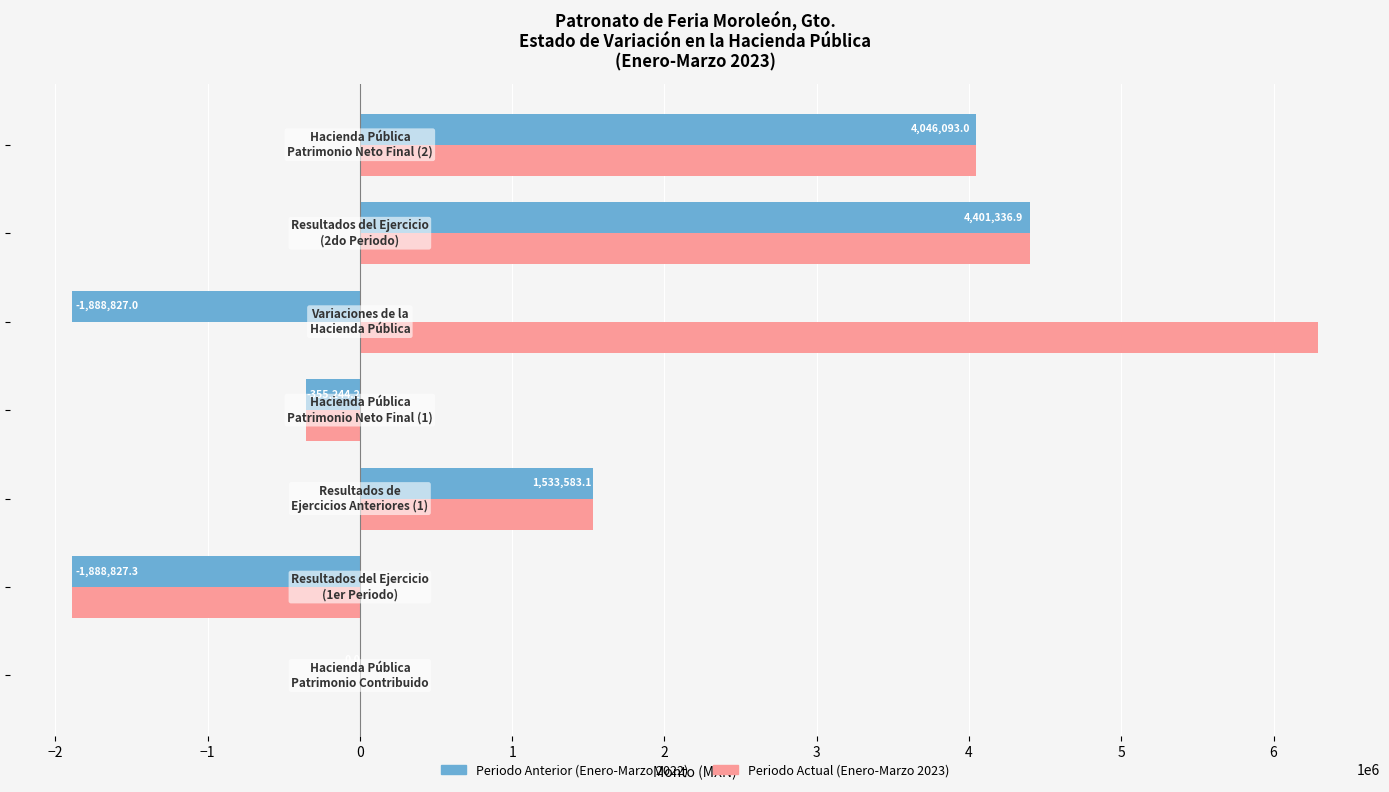

What is the maximum value shown in the chart?

6290164.2